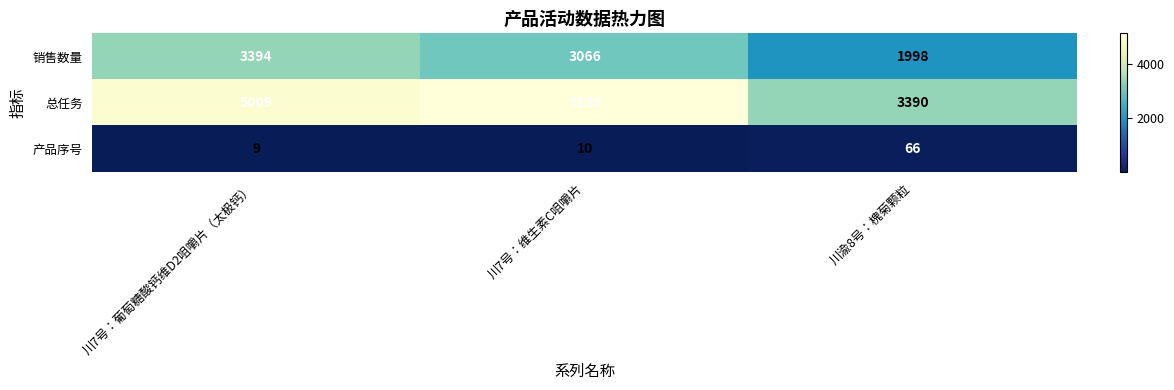

What is the difference between the maximum and second lowest values in the 销售数量 series?

328